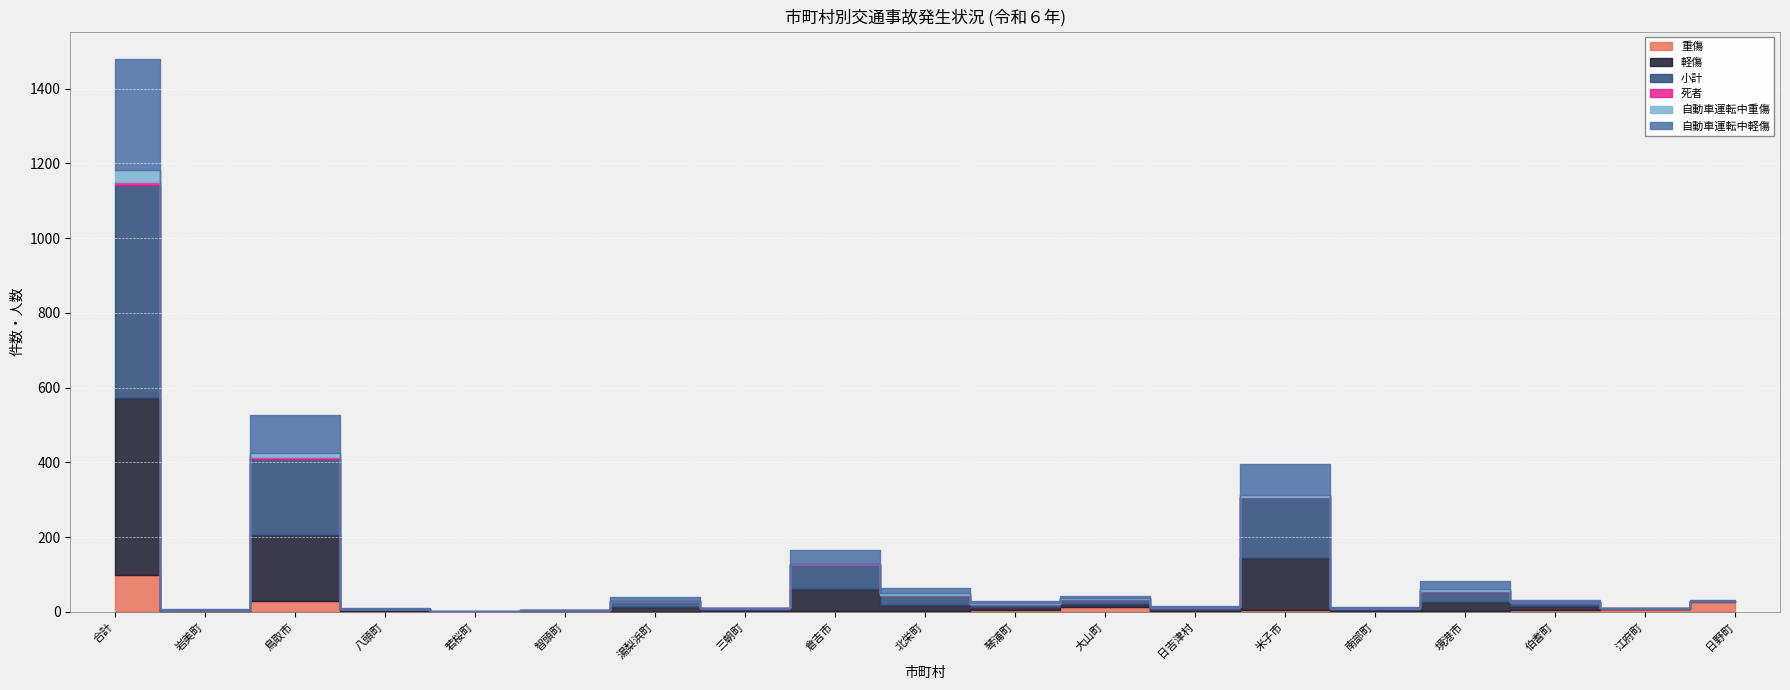

Where do 重傷 and 死者 first cross each other?

八頭町 and 若桜町